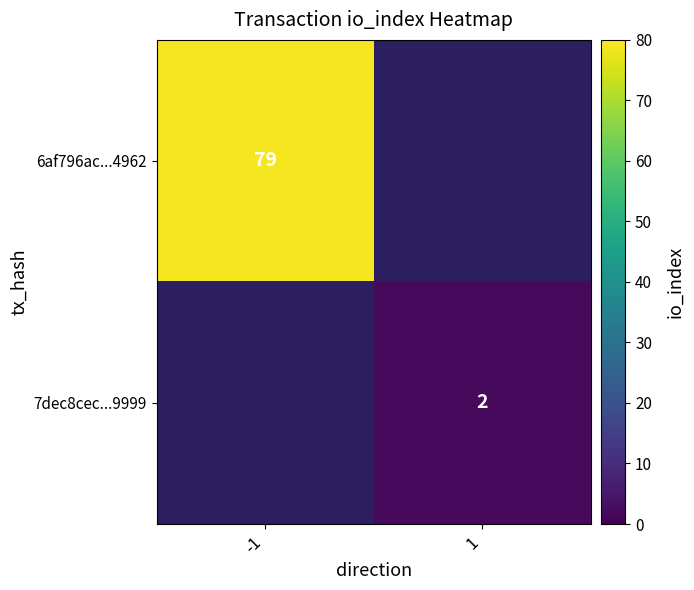

Count the number of data series in this chart.

2